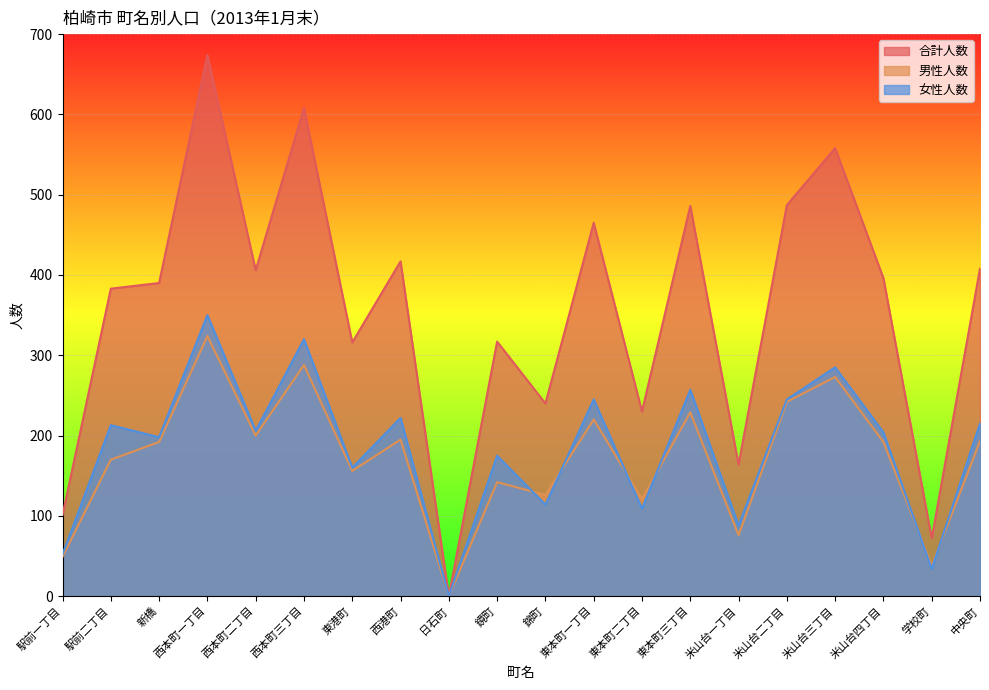

List the series in order of their peak value, lowest first.

男性人数, 女性人数, 合計人数